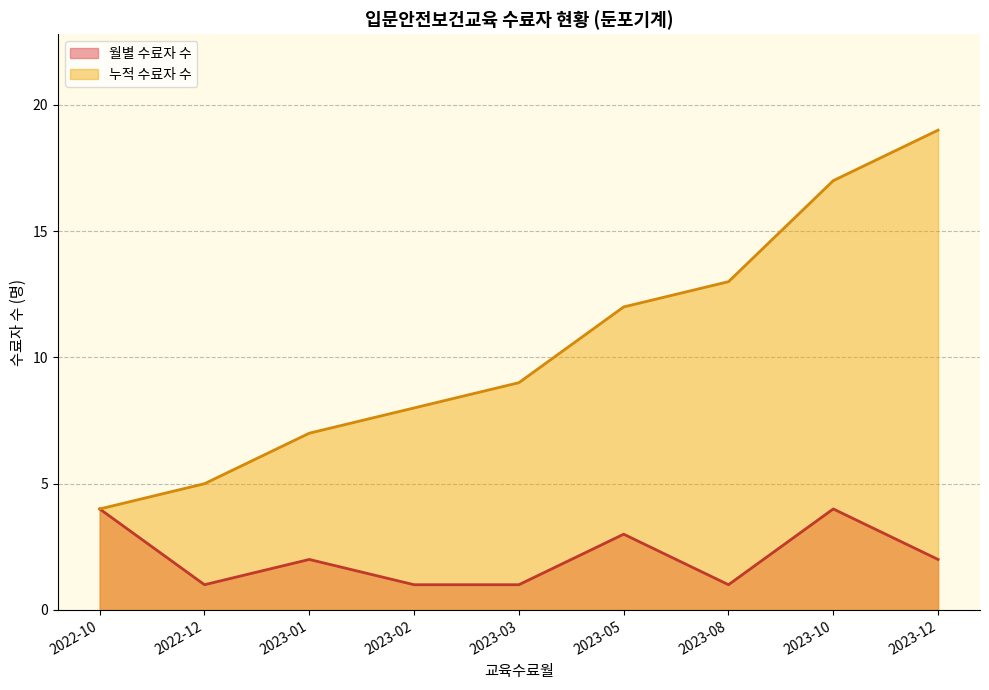

How many lines are shown in the chart?

2